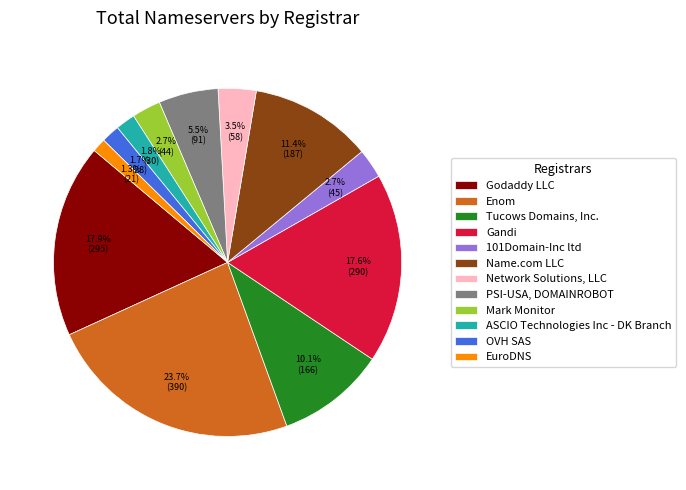

How many segments does this pie chart have?

12